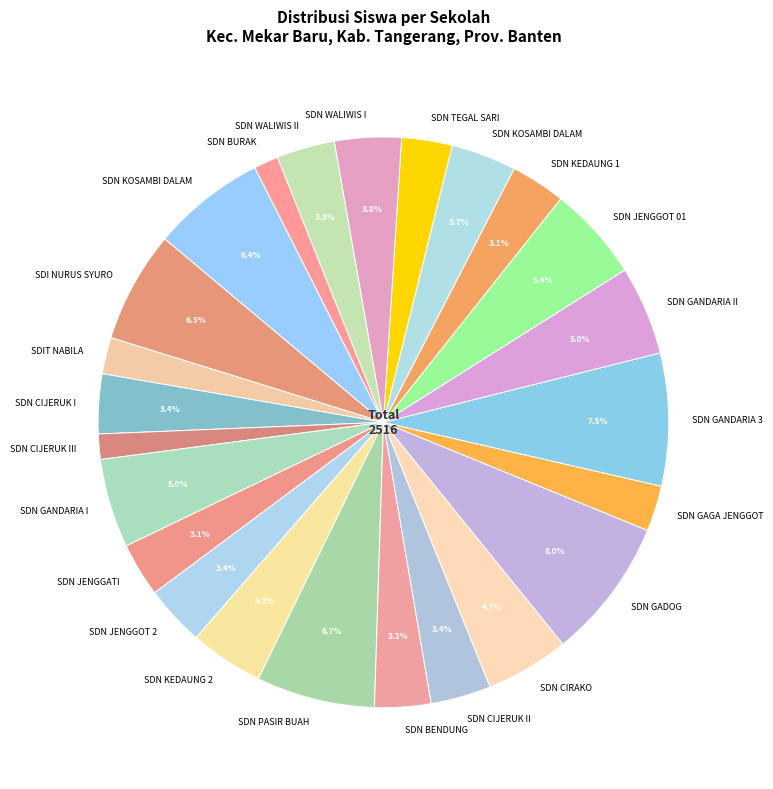

What is the largest slice in the pie chart?

SD NEGERI GADOG